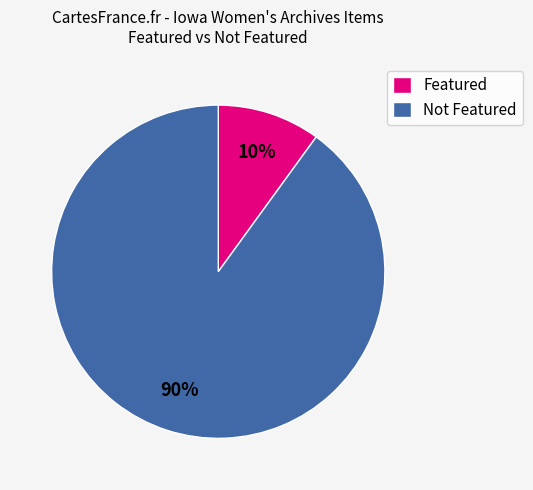

Count the number of slices in the pie.

2